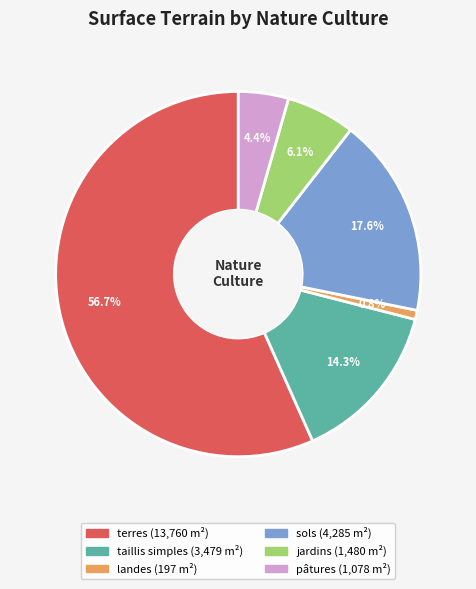

Which category accounts for the majority?

terres